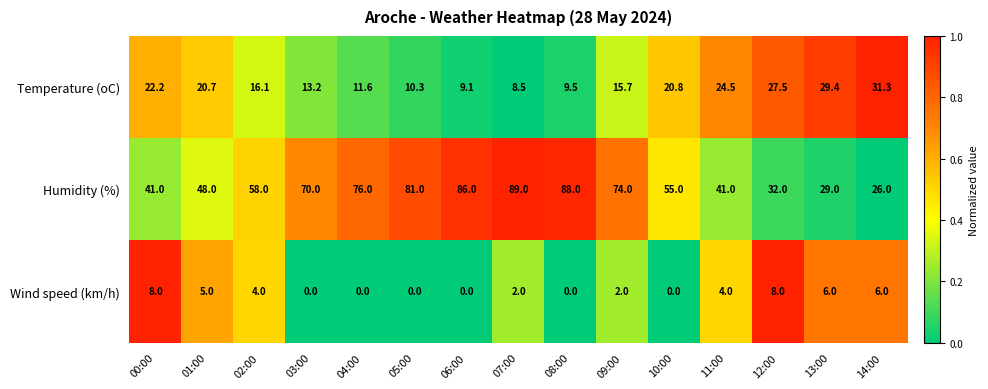

What is the difference between the maximum and minimum values in the Wind speed (km/h) series?

8.0